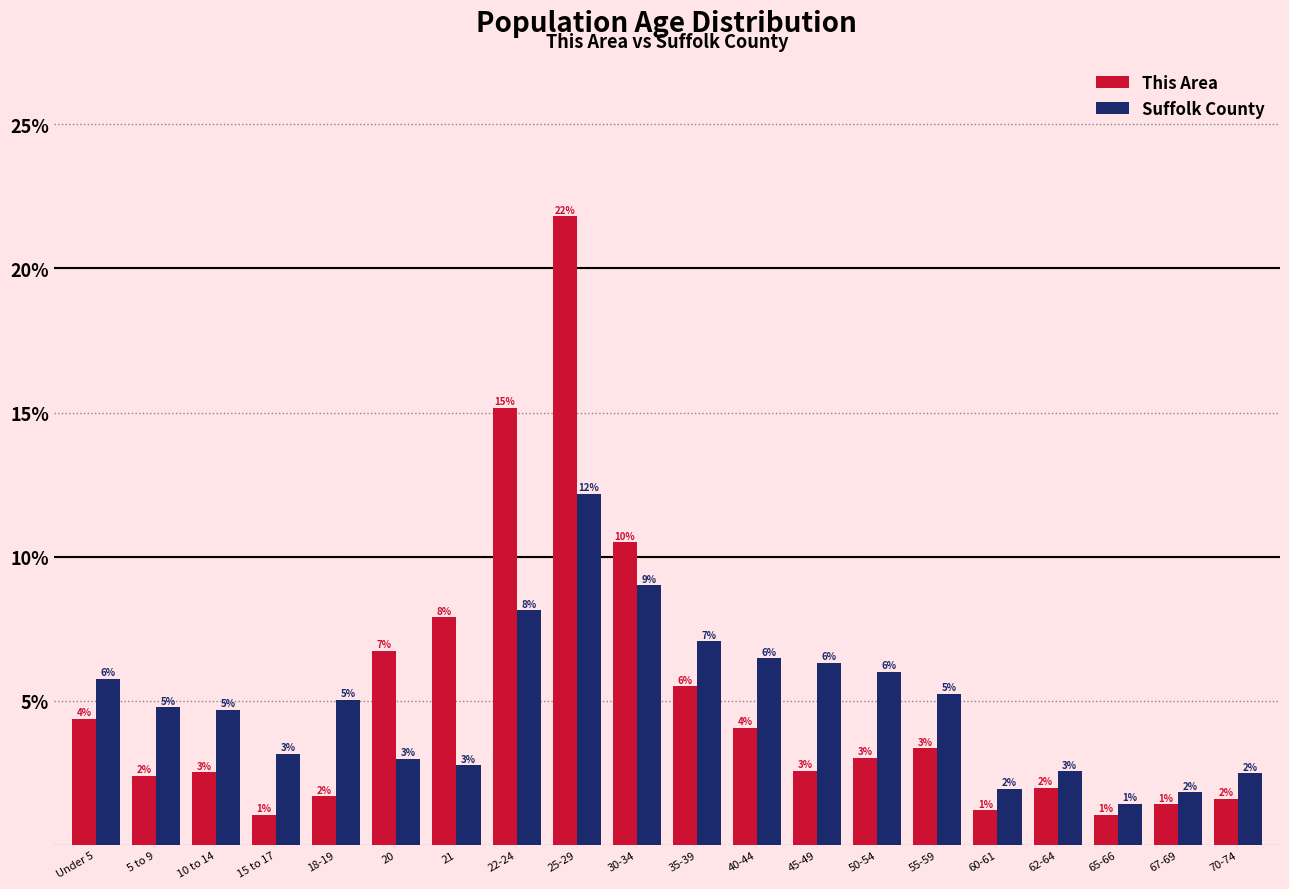

Which series has the largest range (max minus min)?

This Area